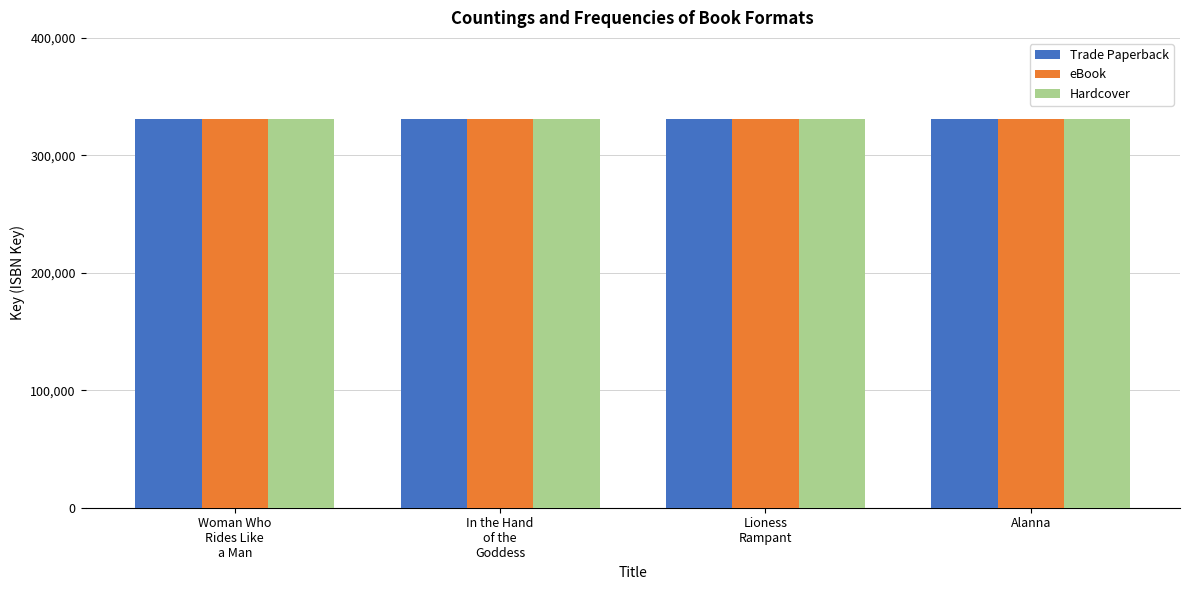

What is the minimum value for Hardcover?

331012